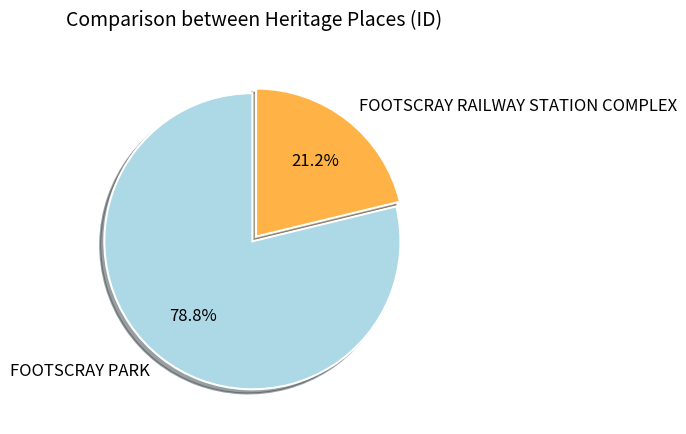

Combined, do FOOTSCRAY RAILWAY STATION COMPLEX and FOOTSCRAY PARK account for over 50%?

Yes